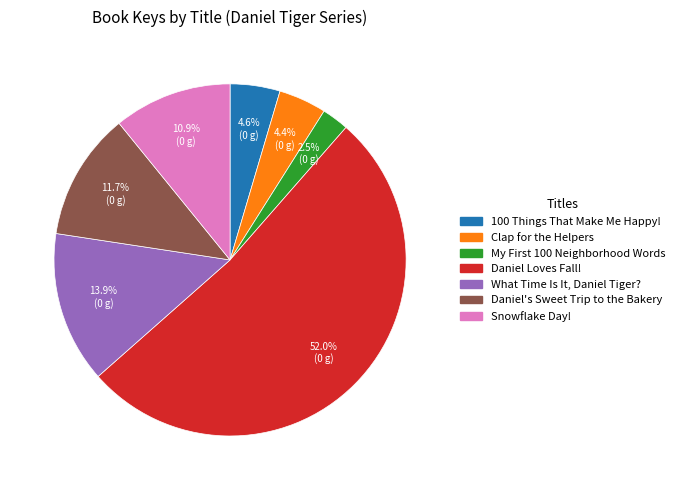

Which category has the smallest portion of the pie?

My First 100 Neighborhood Words